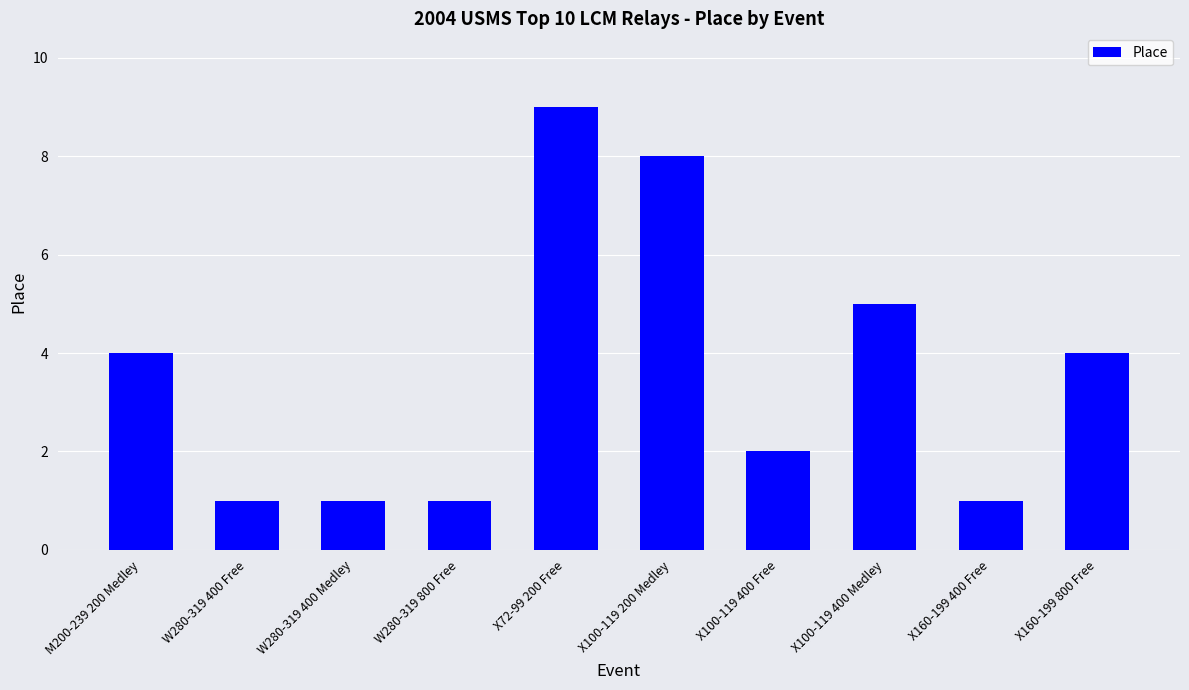

Are the bars grouped side by side (vs. stacked)?

No